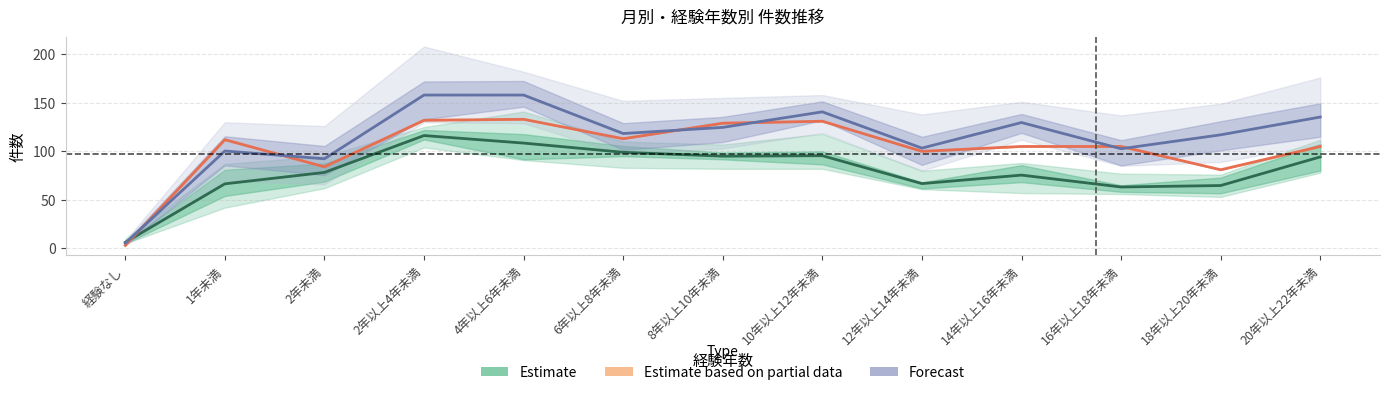

Between 2年以上4年未満 and 8年以上10年未満, which series saw the biggest shift?

Forecast